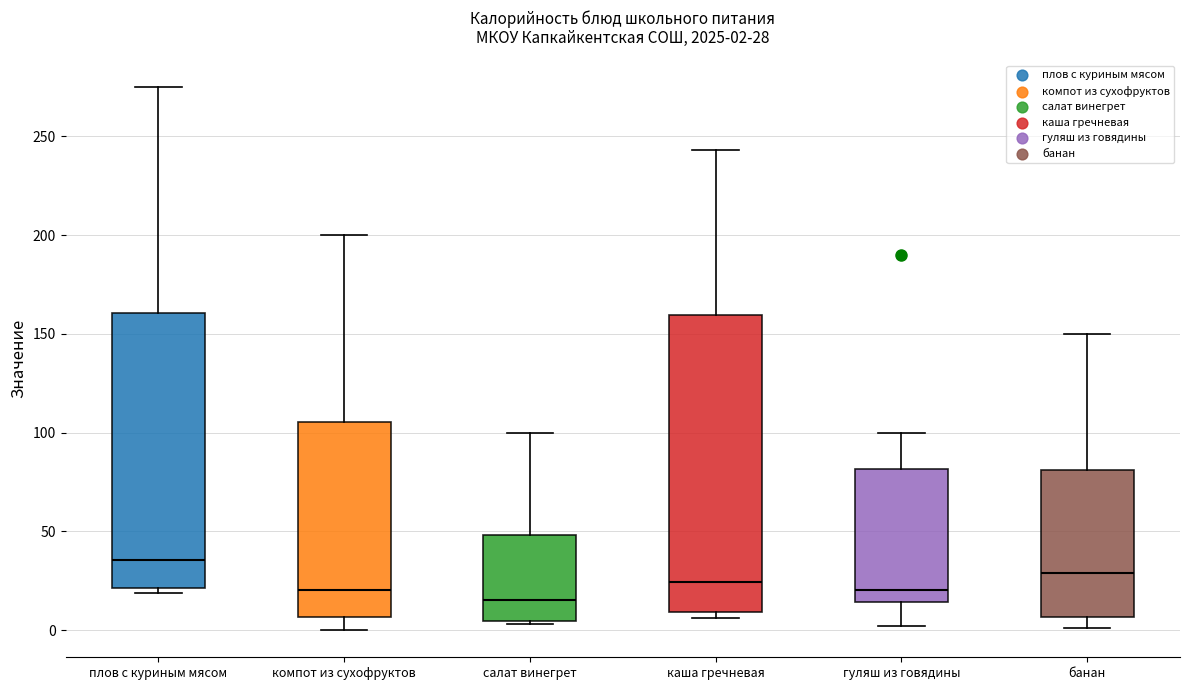

Which box is the tallest, from its lower edge to its upper edge?

каша гречневая